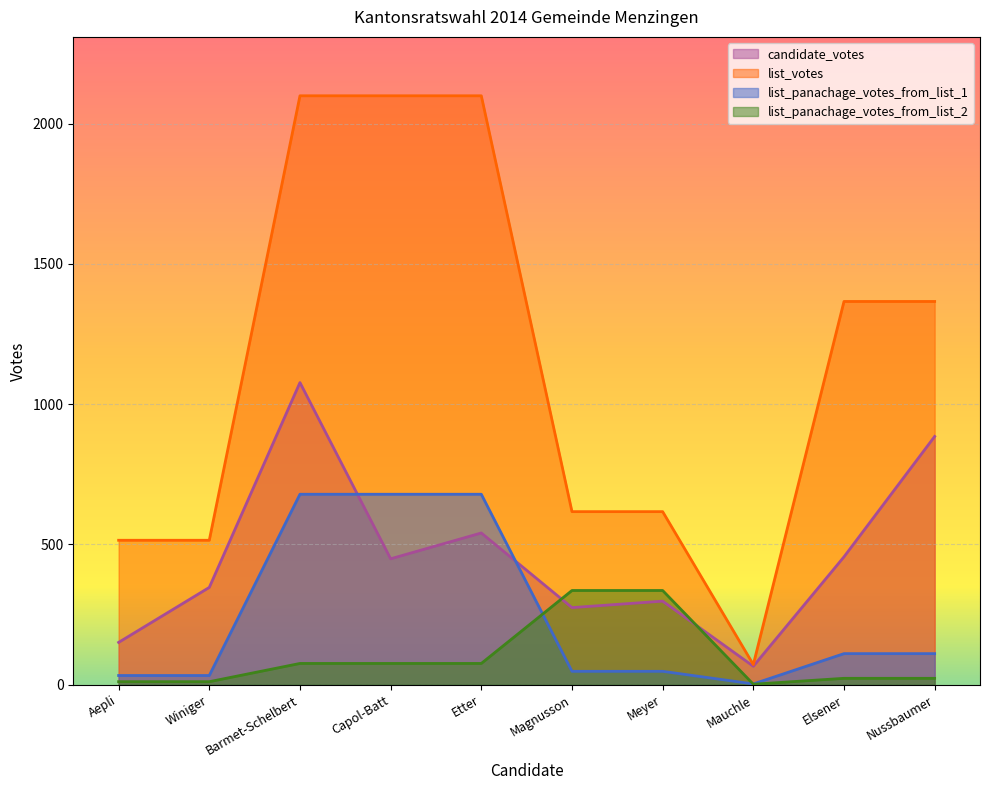

At which label is list_panachage_votes_from_list_1 closest to 341?

Elsener